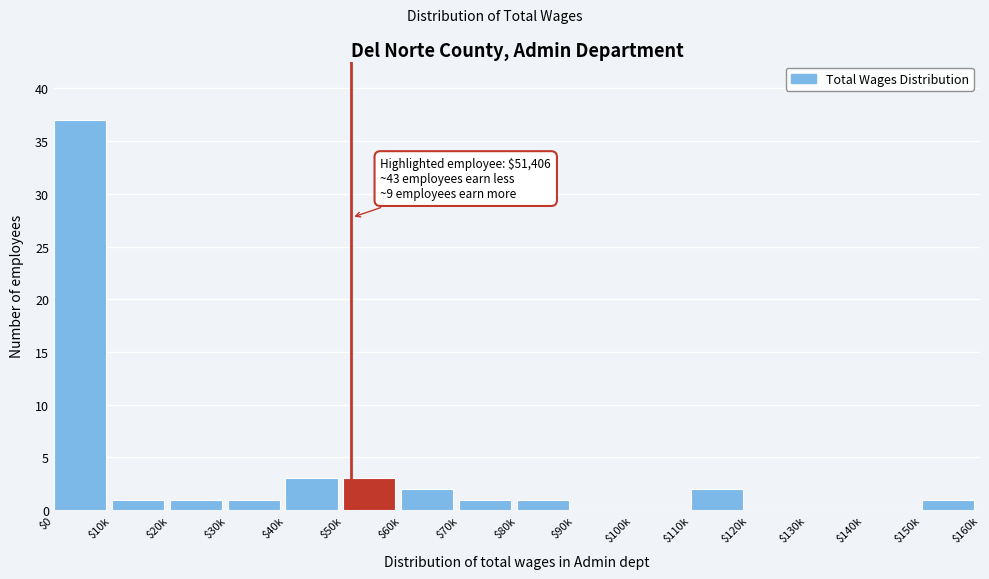

What is the sum of all values?

53